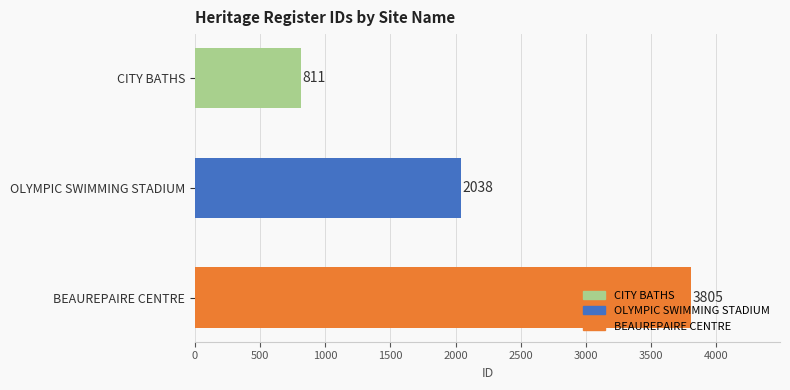

What is the sum of all values?

6654